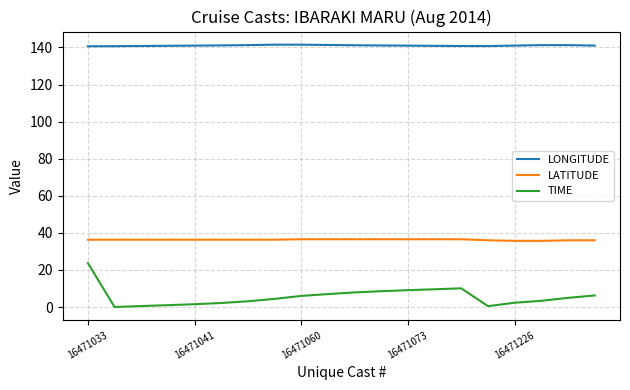

What is the maximum value shown in the chart?

141.5